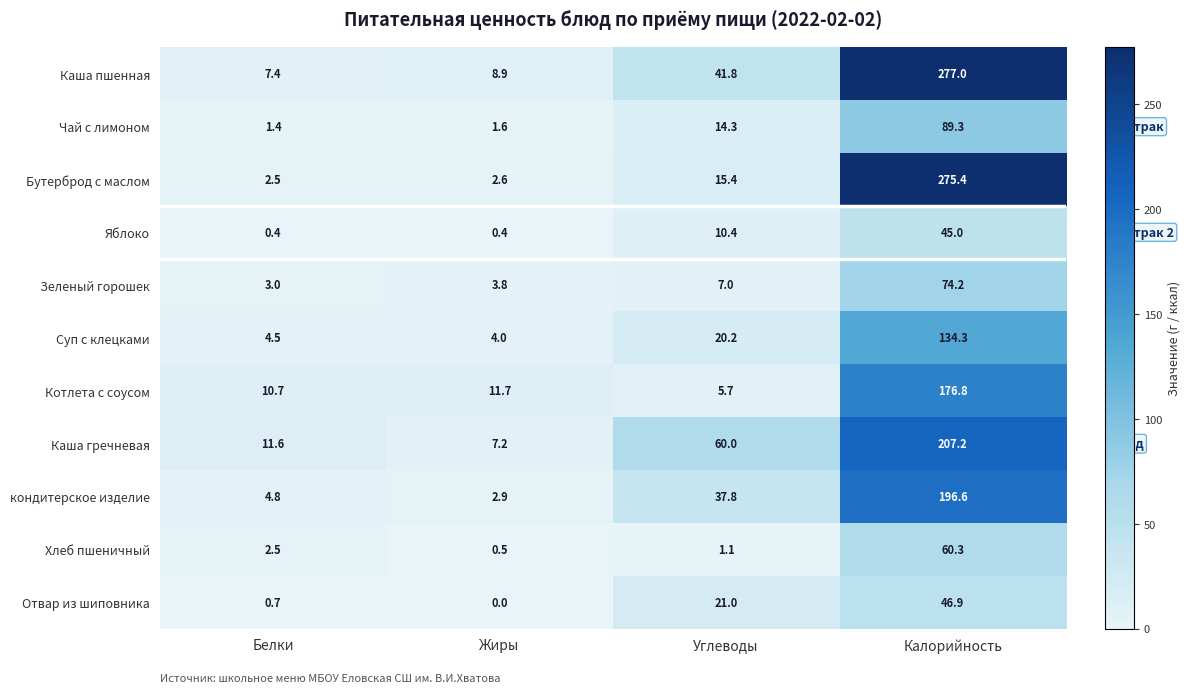

What is the total value across all series at Углеводы?

234.7